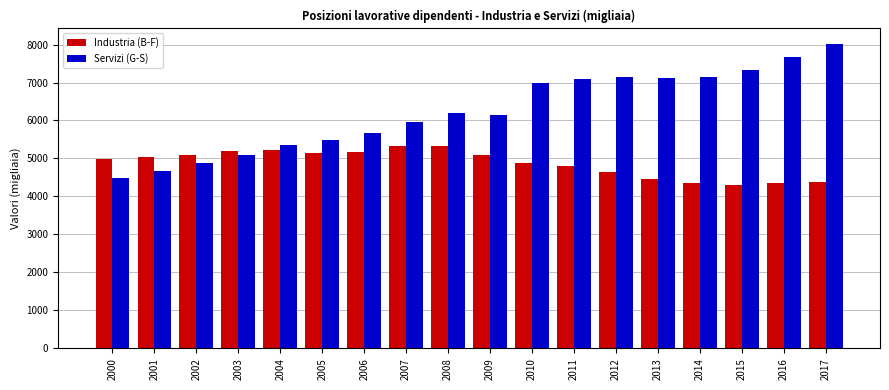

Which series has the largest total across all categories?

Servizi (G-S)